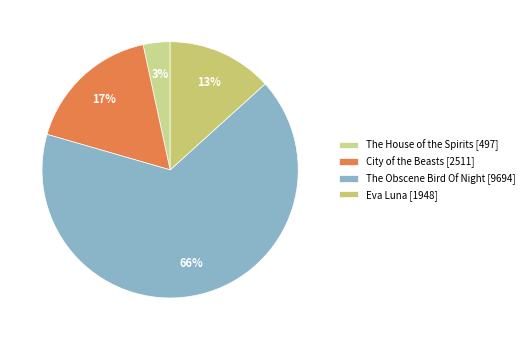

To the nearest percent, what portion does City of the Beasts represent?

17%